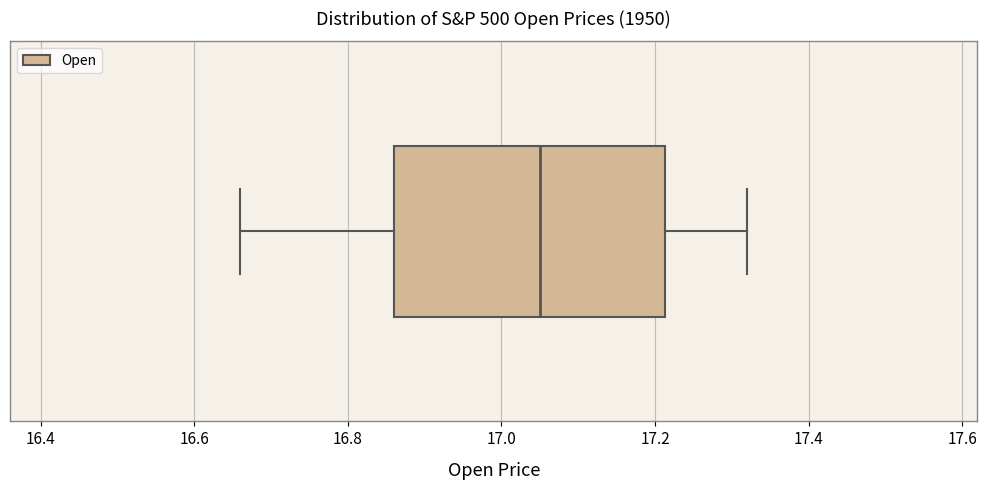

Transcribe this box plot: give where the median line is, the range the box spans, and where the two whiskers end, as read against the x-axis. The values are not printed on the chart, so give them approximately, as read against the axis.

median 17.04, box 16.86 to 17.22, whiskers 16.66 to 17.32